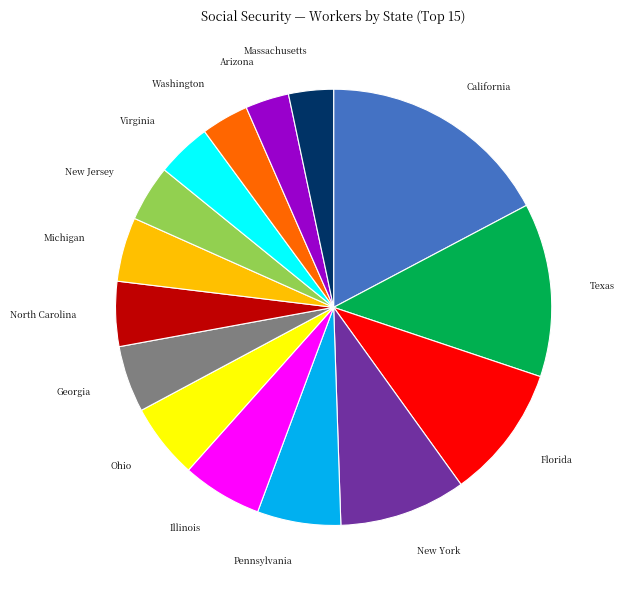

What is the largest slice in the pie chart?

California